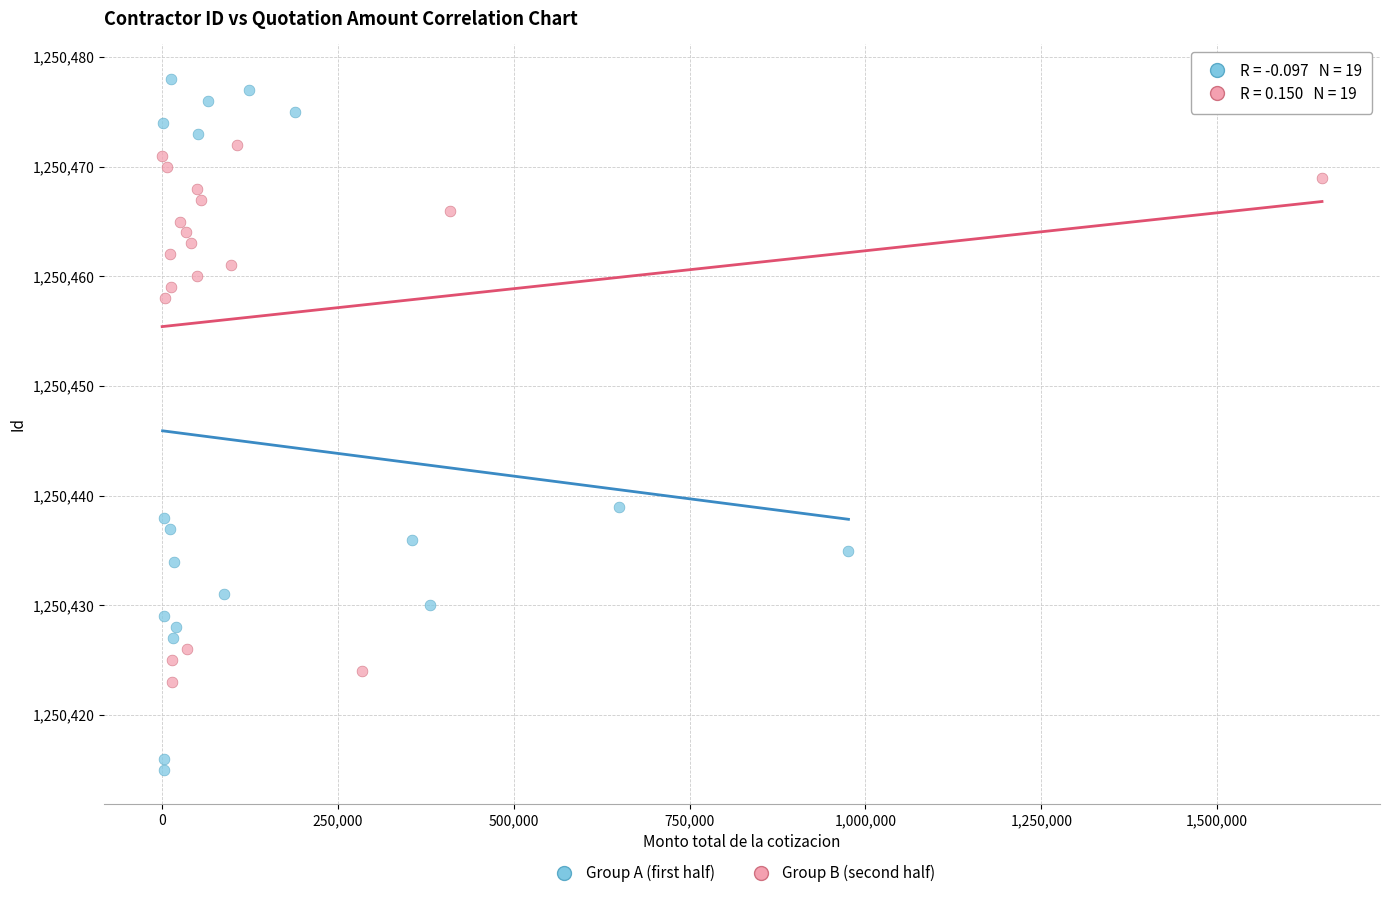

Which series has the largest Y range (max minus min)?

Group A (first half)